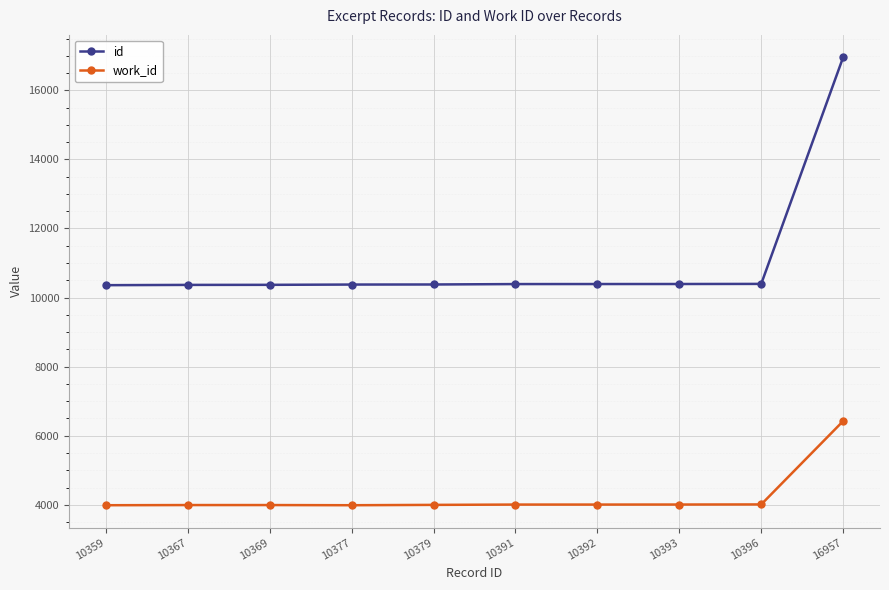

What is the value of the work_id point at the 2nd from the left?

3993